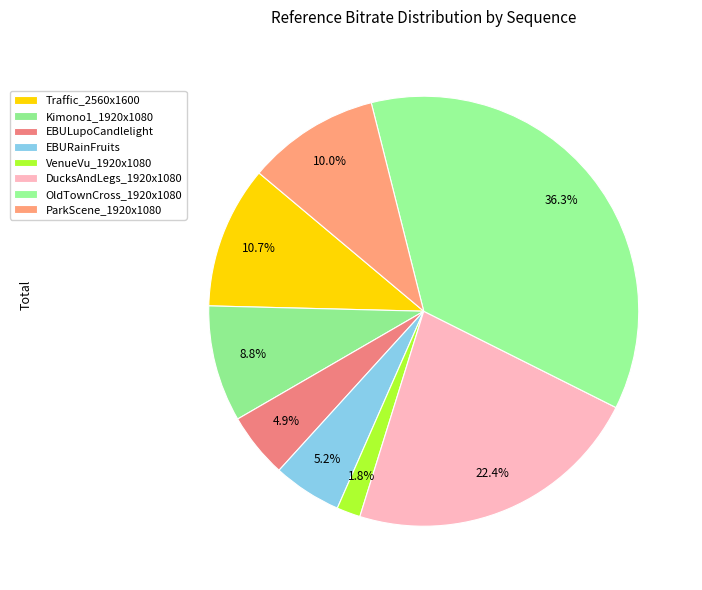

Count the number of slices in the pie.

8